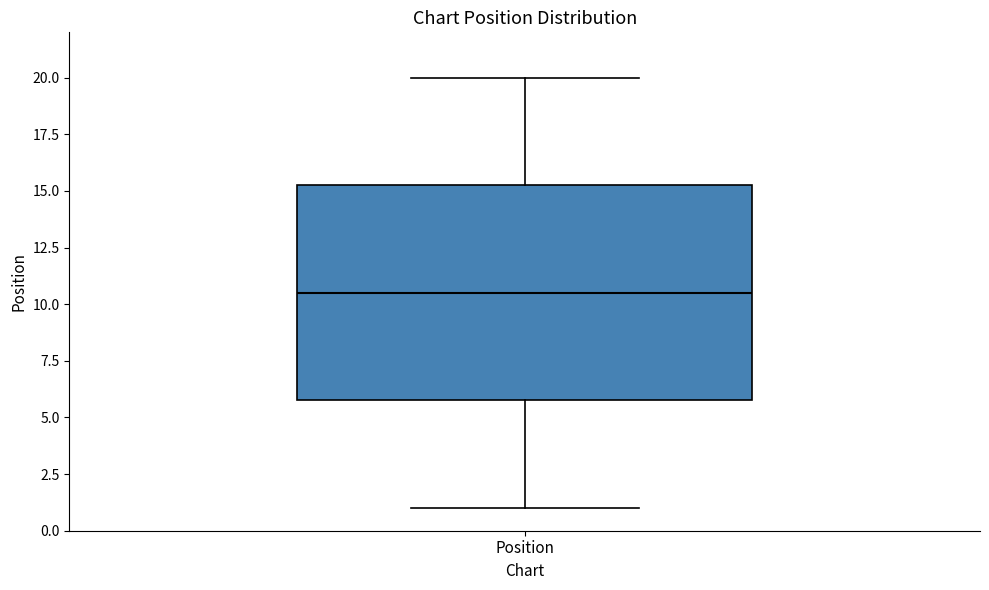

Where does the lower whisker of the box for Position end on the y-axis? The values are not printed on the chart, so give them approximately, as read against the axis.

1.0